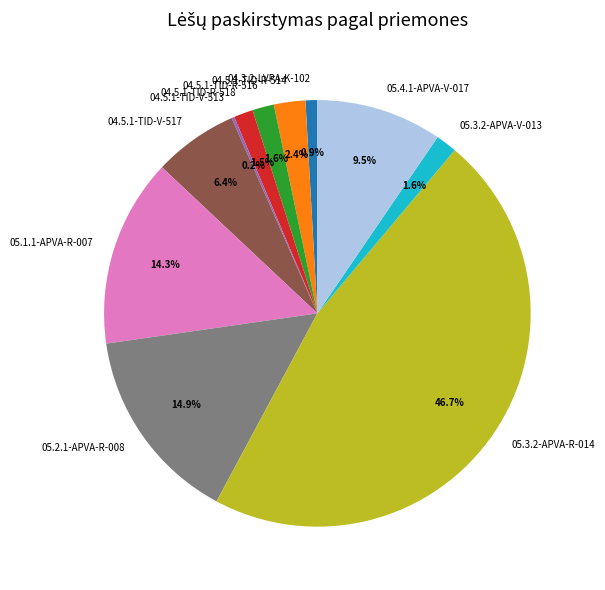

The 05.3.2-APVA-R-014 slice represents 57% of the pie. True or false?

False